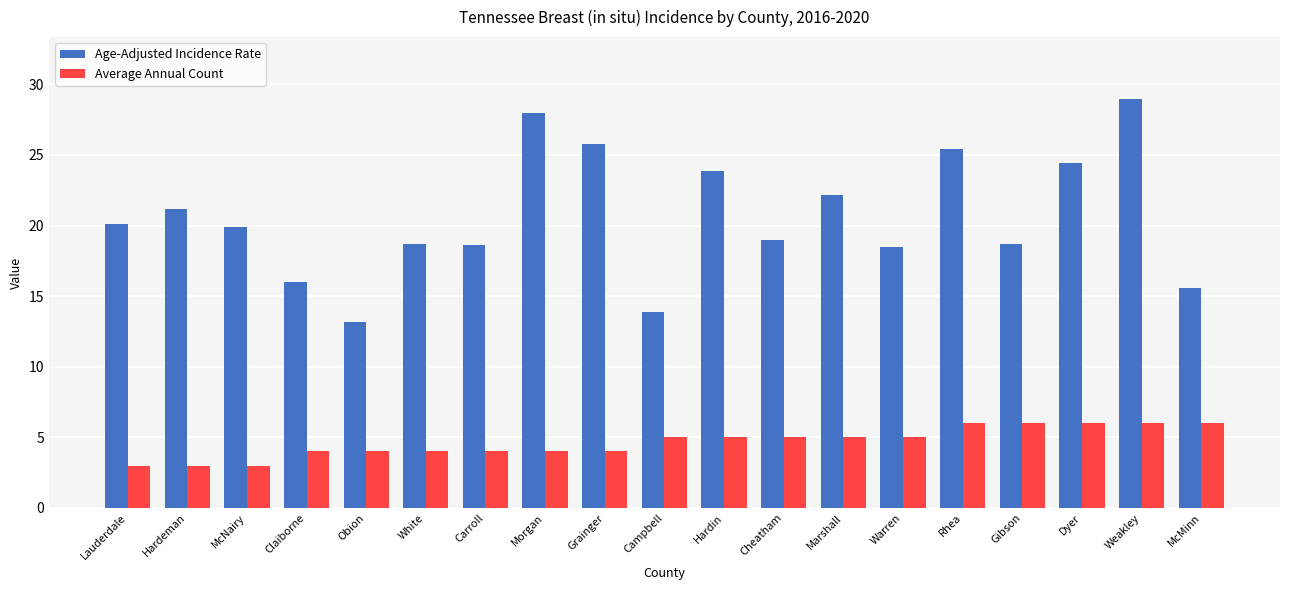

What is the lowest value of the Age-Adjusted Incidence Rate series?

13.2